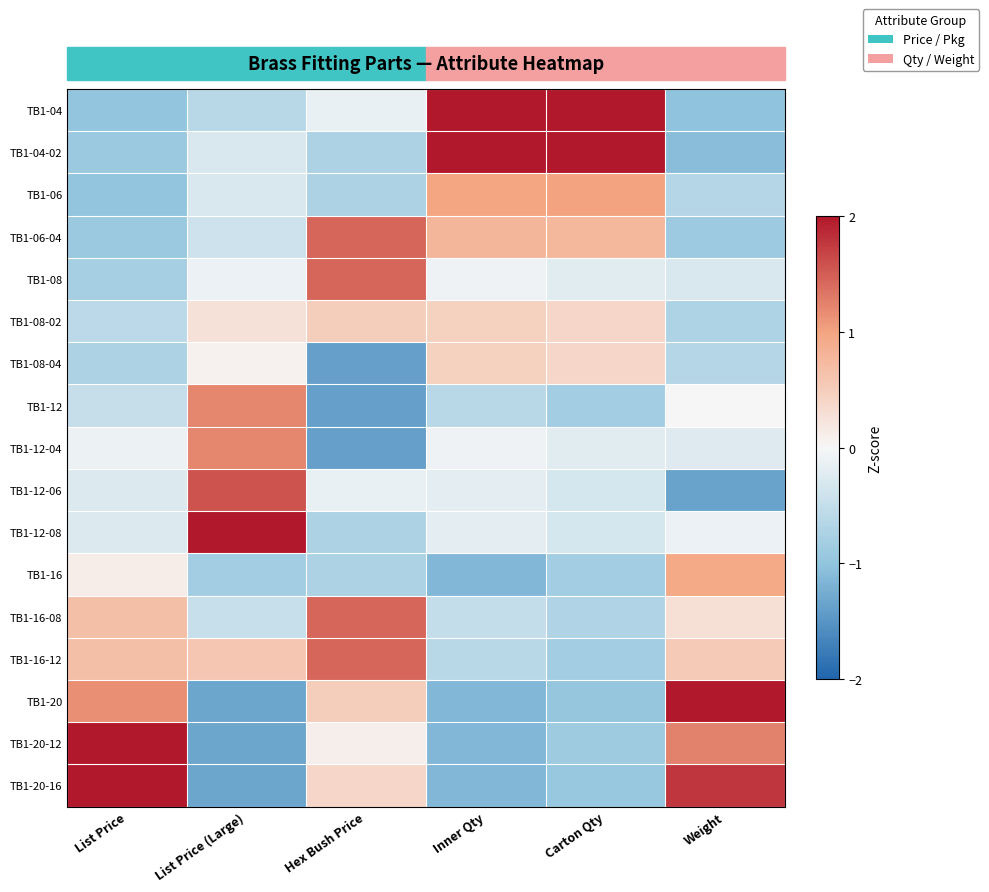

Reading left to right, list all the values displayed in this chart.

TB1-04: List Price=-1.0	List Price (Large)=-0.6	Hex Bush Price=-0.1	Inner Qty=2.1	Carton Qty=2.2	Weight=-1.0
TB1-04-02: List Price=-0.9	List Price (Large)=-0.3	Hex Bush Price=-0.7	Inner Qty=2.1	Carton Qty=2.2	Weight=-1.1
TB1-06: List Price=-1.0	List Price (Large)=-0.3	Hex Bush Price=-0.7	Inner Qty=1.0	Carton Qty=1.0	Weight=-0.6
TB1-06-04: List Price=-0.9	List Price (Large)=-0.4	Hex Bush Price=1.5	Inner Qty=0.8	Carton Qty=0.8	Weight=-0.9
TB1-08: List Price=-0.8	List Price (Large)=-0.1	Hex Bush Price=1.5	Inner Qty=-0.1	Carton Qty=-0.2	Weight=-0.3
TB1-08-02: List Price=-0.6	List Price (Large)=0.3	Hex Bush Price=0.5	Inner Qty=0.5	Carton Qty=0.4	Weight=-0.7
TB1-08-04: List Price=-0.7	List Price (Large)=0.1	Hex Bush Price=-1.4	Inner Qty=0.5	Carton Qty=0.4	Weight=-0.6
TB1-12: List Price=-0.5	List Price (Large)=1.2	Hex Bush Price=-1.4	Inner Qty=-0.6	Carton Qty=-0.8	Weight=0.0
TB1-12-04: List Price=-0.1	List Price (Large)=1.2	Hex Bush Price=-1.4	Inner Qty=-0.1	Carton Qty=-0.2	Weight=-0.2
TB1-12-06: List Price=-0.3	List Price (Large)=1.6	Hex Bush Price=-0.1	Inner Qty=-0.2	Carton Qty=-0.3	Weight=-1.4
TB1-12-08: List Price=-0.3	List Price (Large)=2.1	Hex Bush Price=-0.7	Inner Qty=-0.2	Carton Qty=-0.3	Weight=-0.1
TB1-16: List Price=0.1	List Price (Large)=-0.8	Hex Bush Price=-0.7	Inner Qty=-1.1	Carton Qty=-0.8	Weight=0.9
TB1-16-08: List Price=0.7	List Price (Large)=-0.5	Hex Bush Price=1.5	Inner Qty=-0.5	Carton Qty=-0.7	Weight=0.3
TB1-16-12: List Price=0.7	List Price (Large)=0.6	Hex Bush Price=1.5	Inner Qty=-0.6	Carton Qty=-0.8	Weight=0.5
TB1-20: List Price=1.1	List Price (Large)=-1.3	Hex Bush Price=0.5	Inner Qty=-1.1	Carton Qty=-1.0	Weight=2.2
TB1-20-12: List Price=2.2	List Price (Large)=-1.3	Hex Bush Price=0.1	Inner Qty=-1.1	Carton Qty=-0.9	Weight=1.2
TB1-20-16: List Price=2.2	List Price (Large)=-1.3	Hex Bush Price=0.4	Inner Qty=-1.1	Carton Qty=-0.9	Weight=1.8